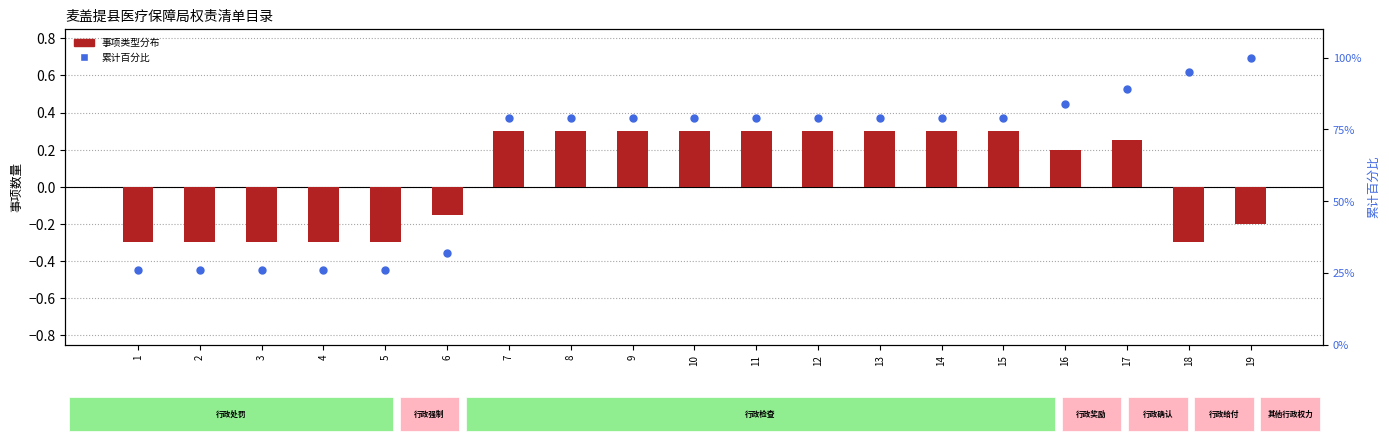

Which series reaches the maximum Y coordinate?

累计百分比